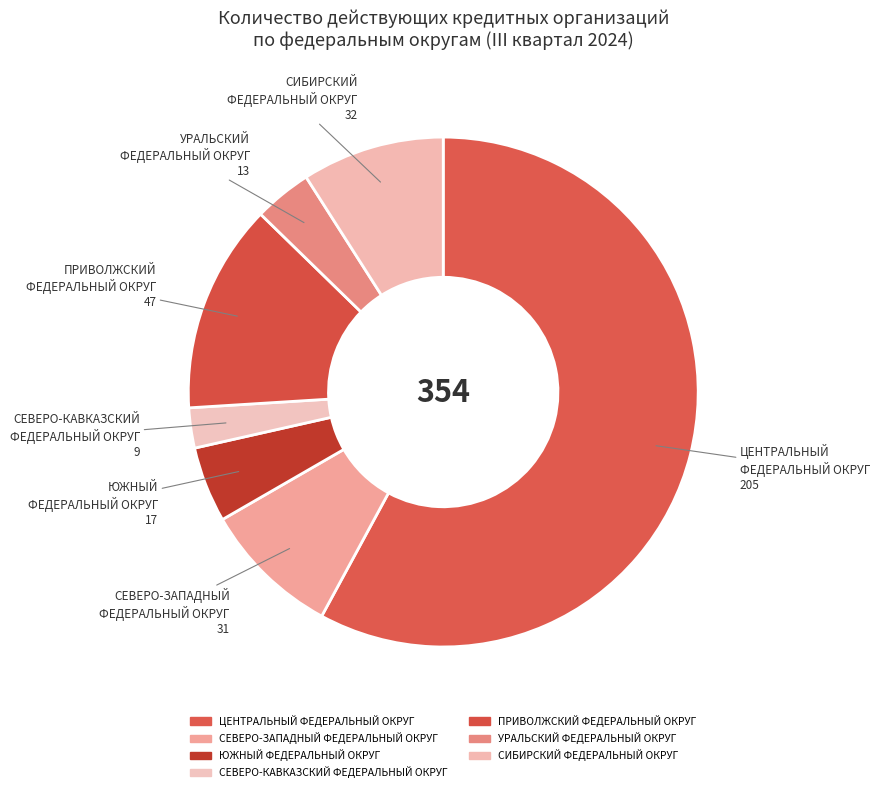

How many slices are in this pie chart?

7